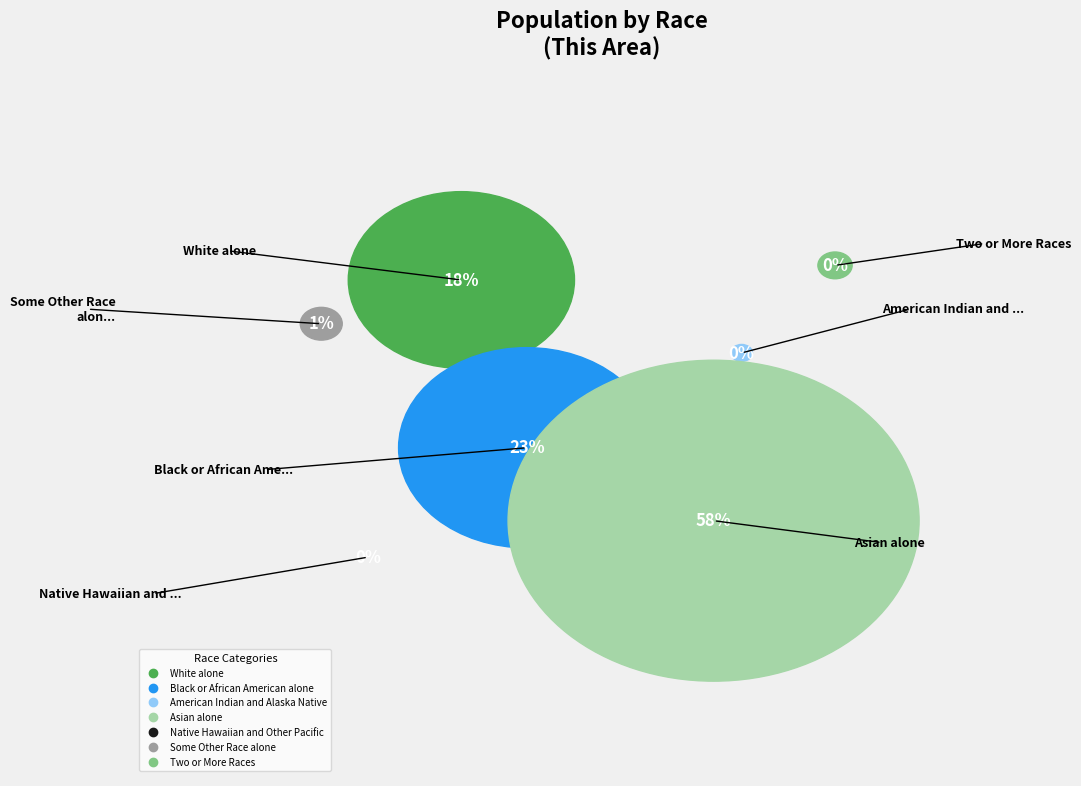

How many segments does this pie chart have?

7